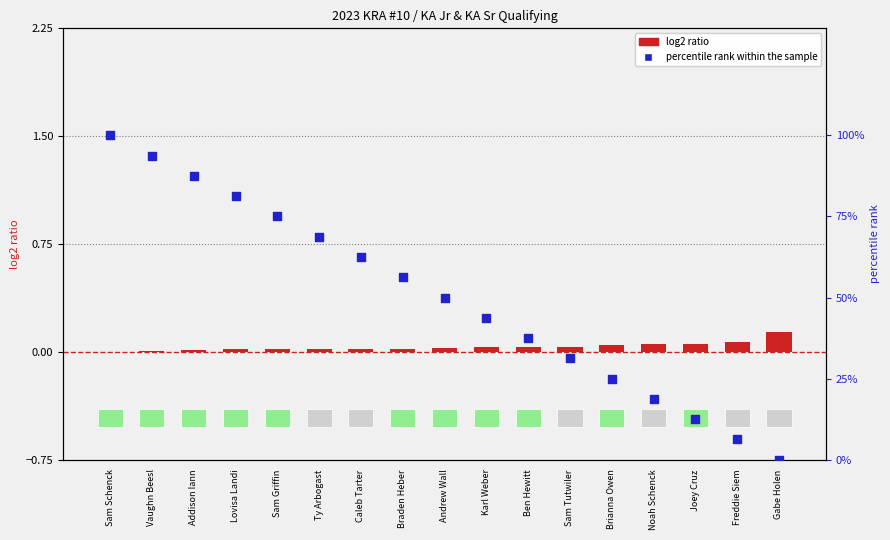

Is the value of percentile rank within the sample at Vaughn Beesl greater than the value of log2 ratio at Freddie Siem?

Yes